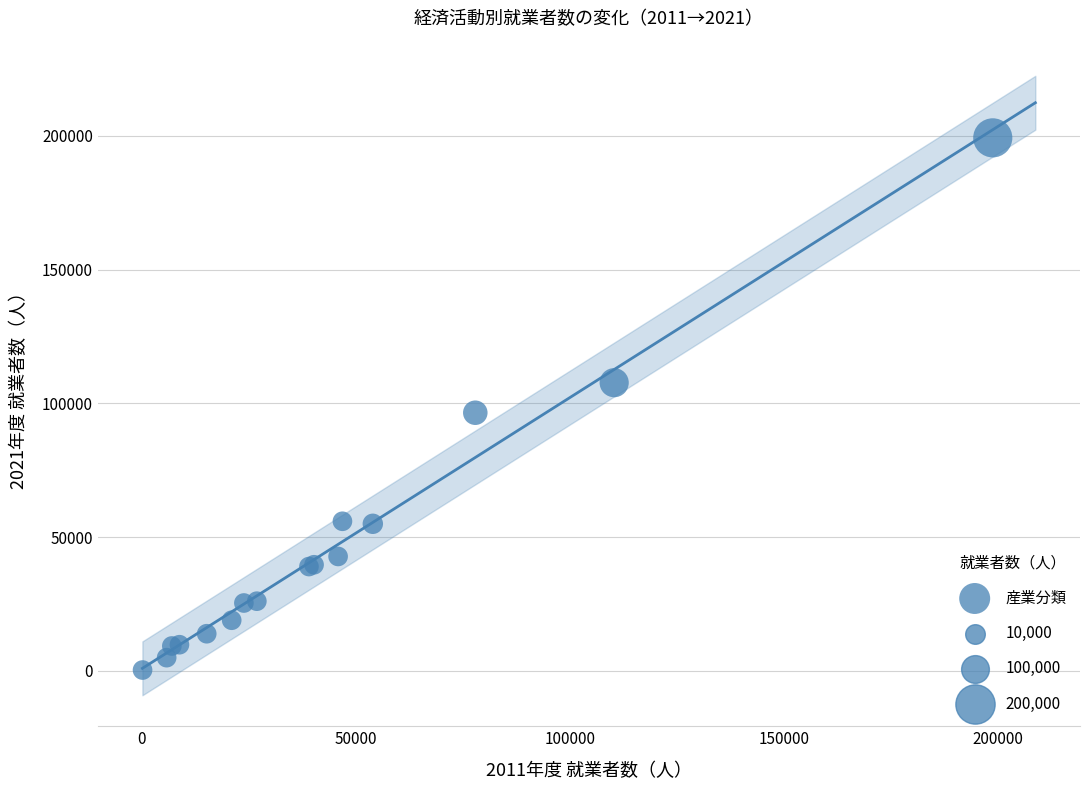

What Y value in the scatter plot is closest to 99776?

96495